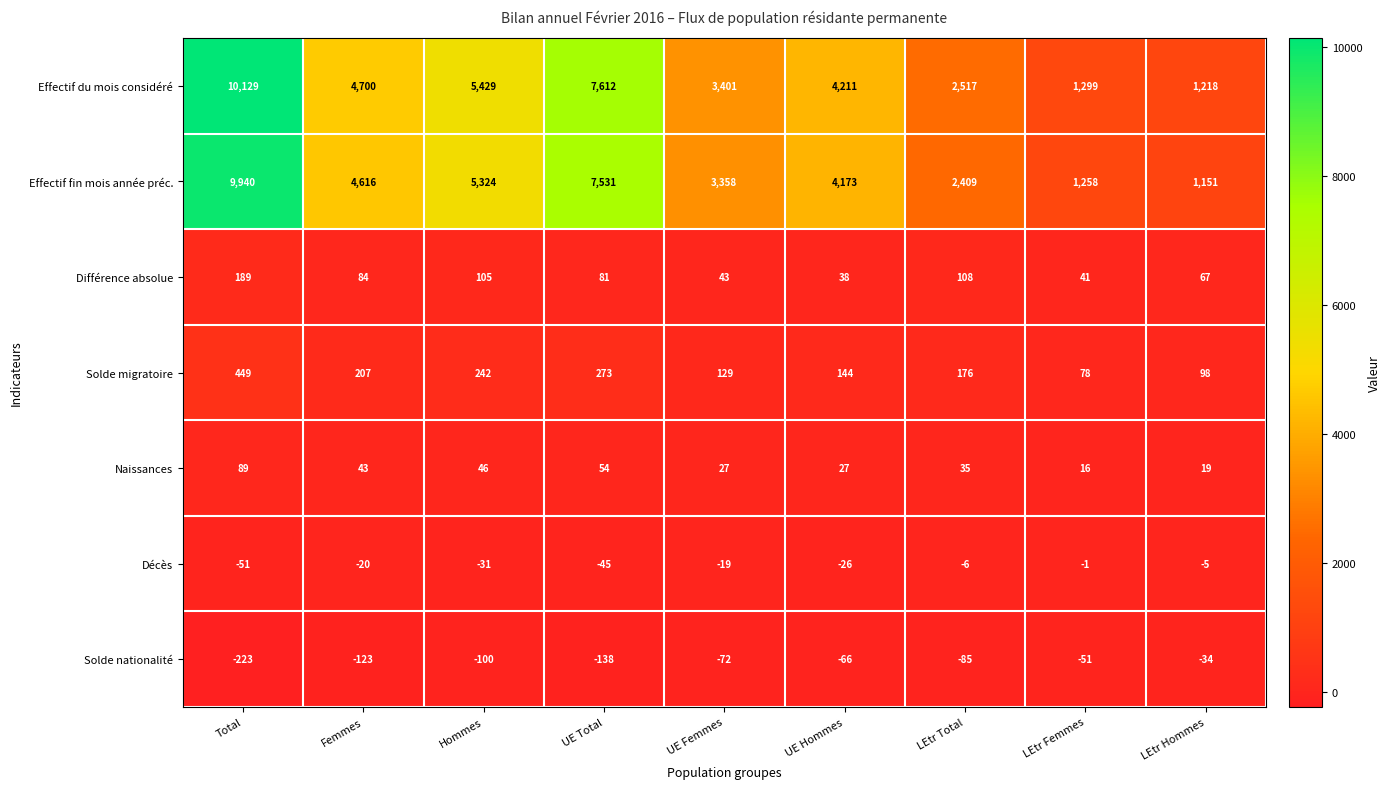

Which series changed the most between Total and LEtr Total?

Effectif du mois considéré